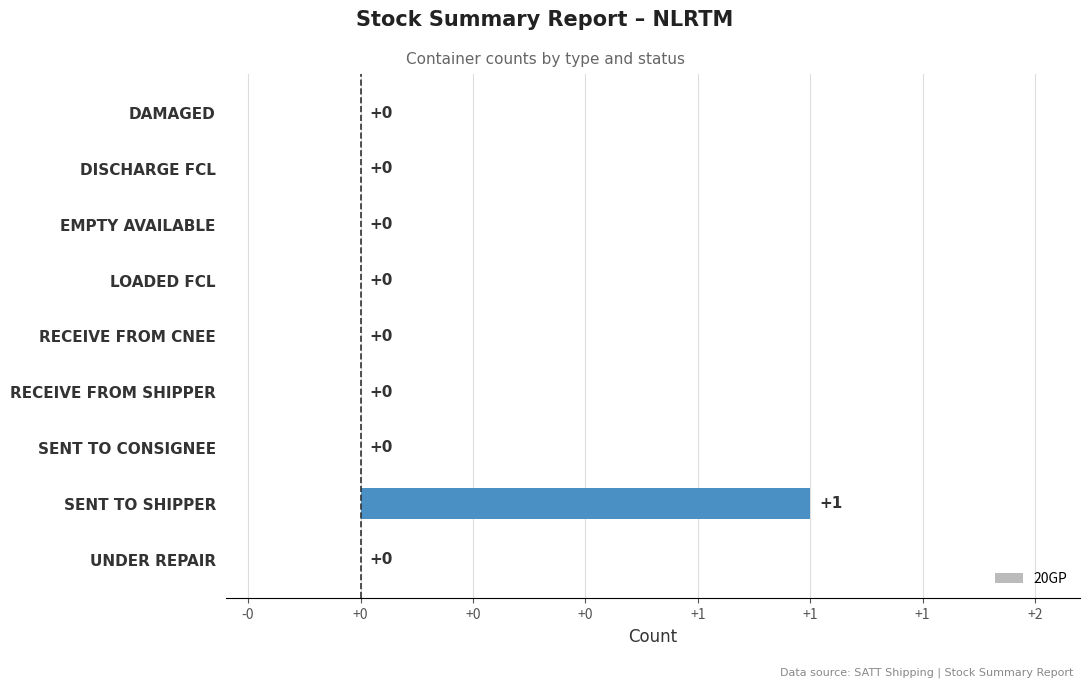

How many bars are there in total?

9